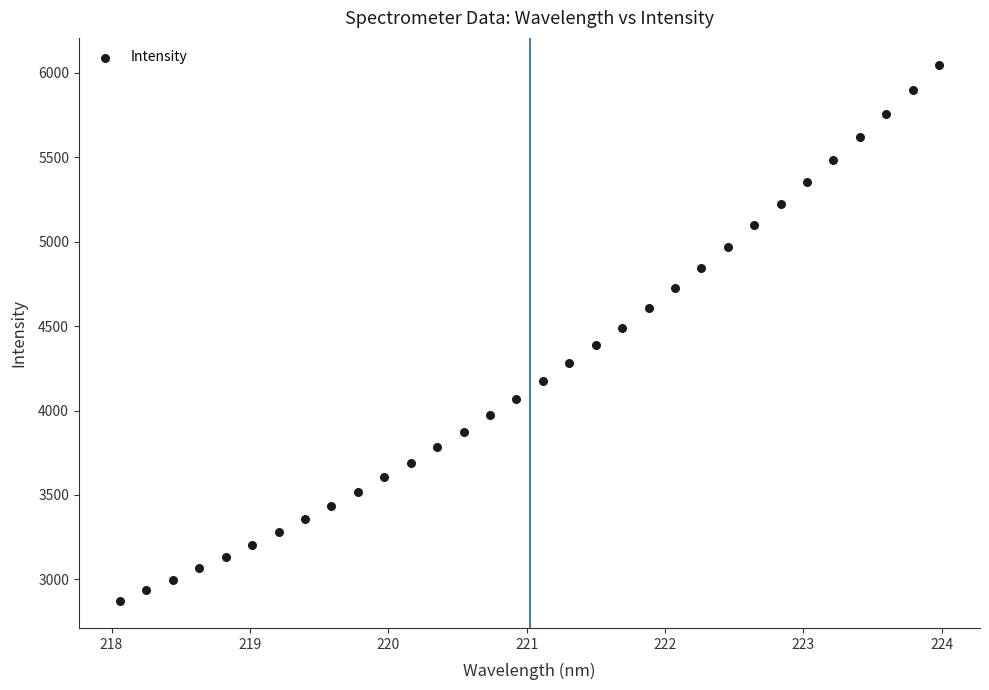

What is the range of X values (max minus min)?

5.9